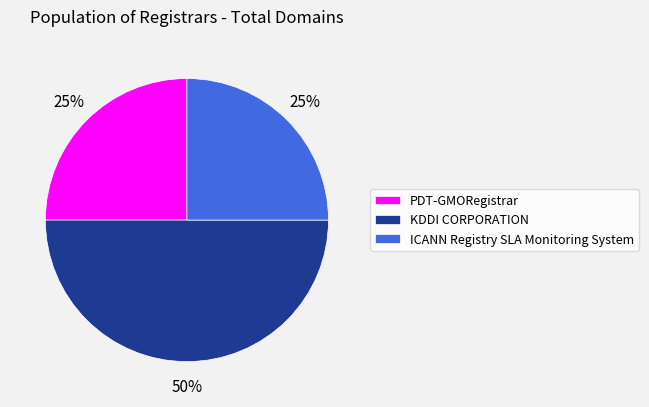

Is it true that KDDI CORPORATION is 50% of the pie?

True